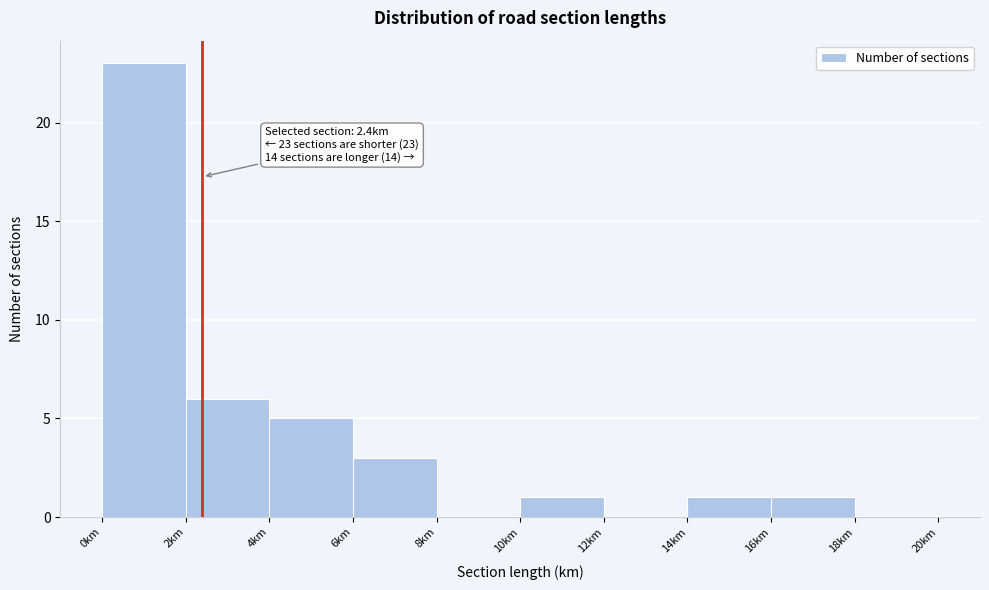

Over which range of the x-axis is the bar tallest?

0 to 2